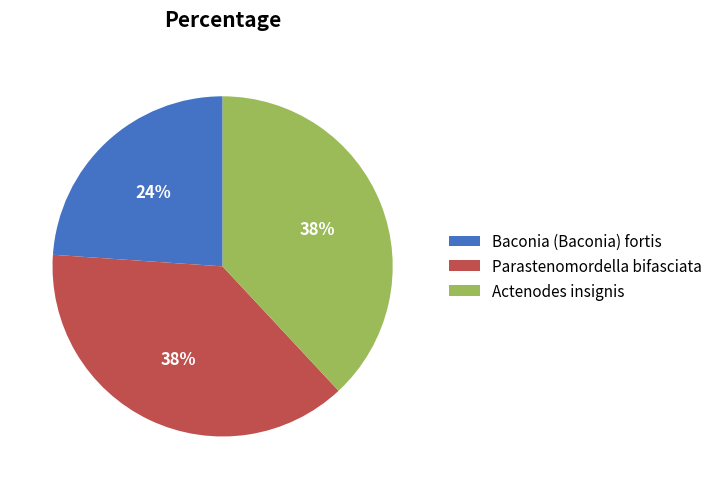

What is the ratio of the value at Parastenomordella bifasciata to the value at Baconia (Baconia) fortis?

1.6